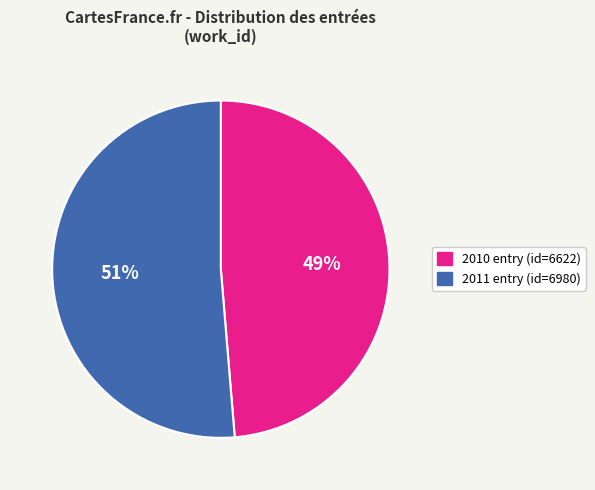

To the nearest percent, what is the average slice percentage?

50%